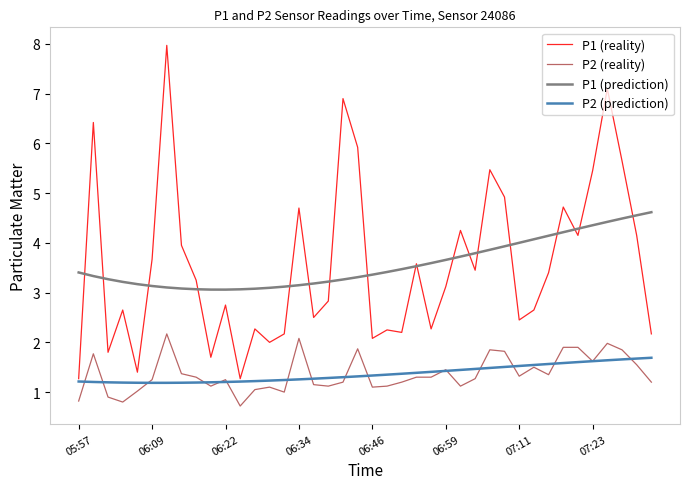

True or false: P2 (reality) and P1 (reality) cross at least once.

False